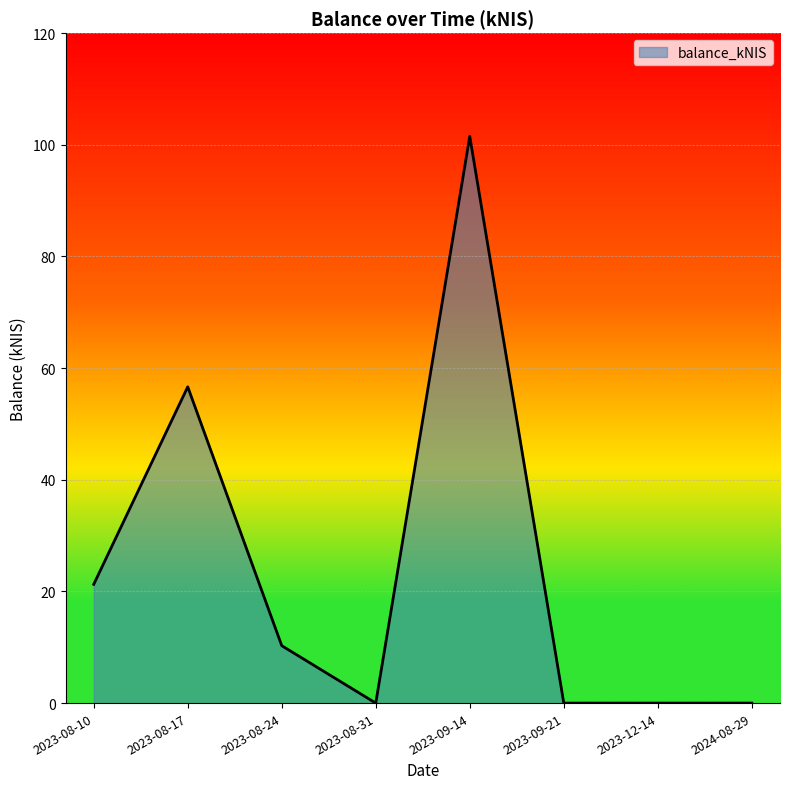

Where is the data nearest to the value 50?

2023-08-17